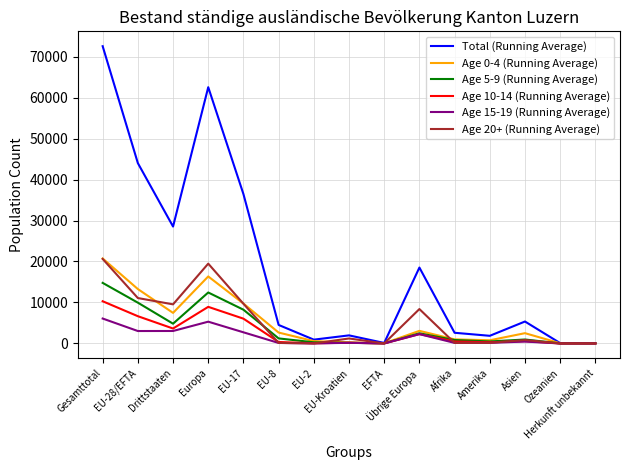

Which series has the largest total across all categories?

Total (Running Average)